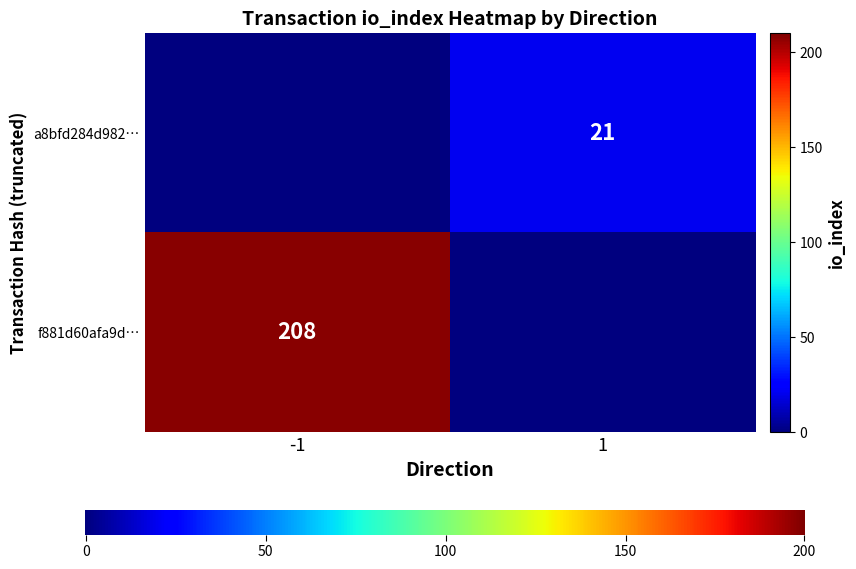

What is the spread (max minus min) of values at direction?

2